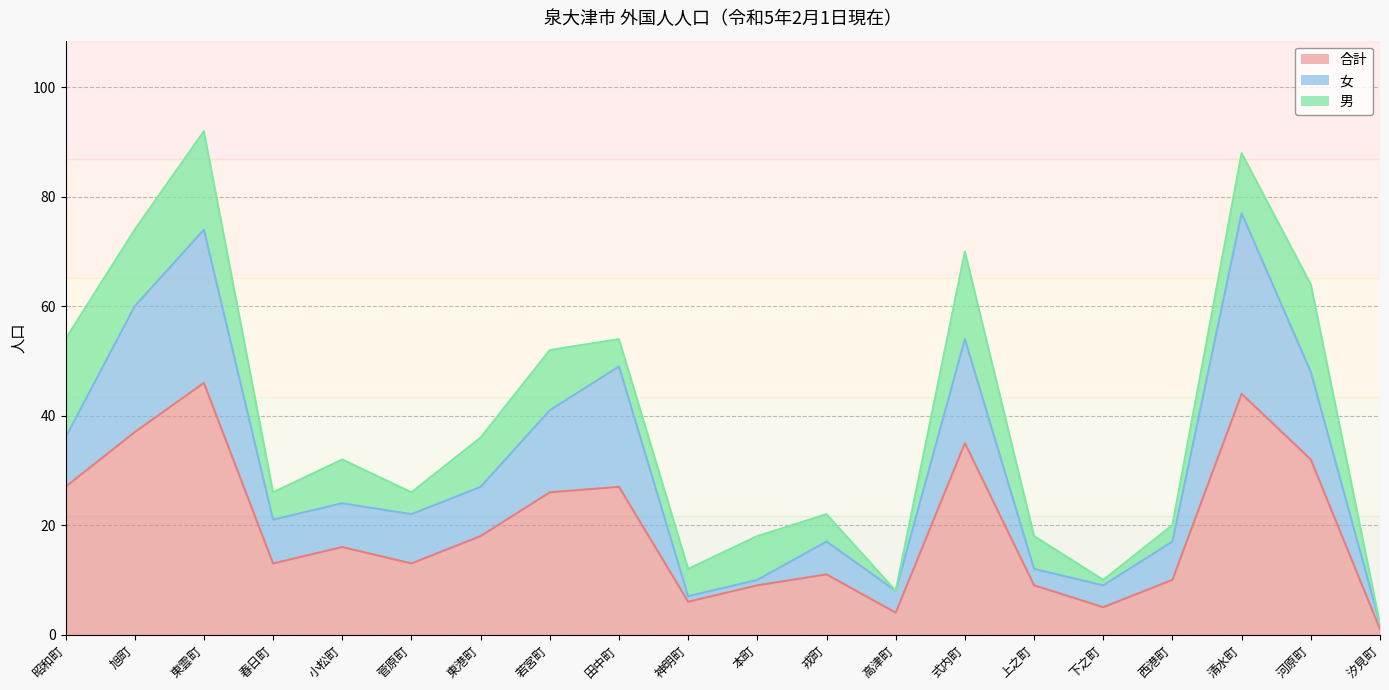

What is the label of the 1st point from the right?

汐見町